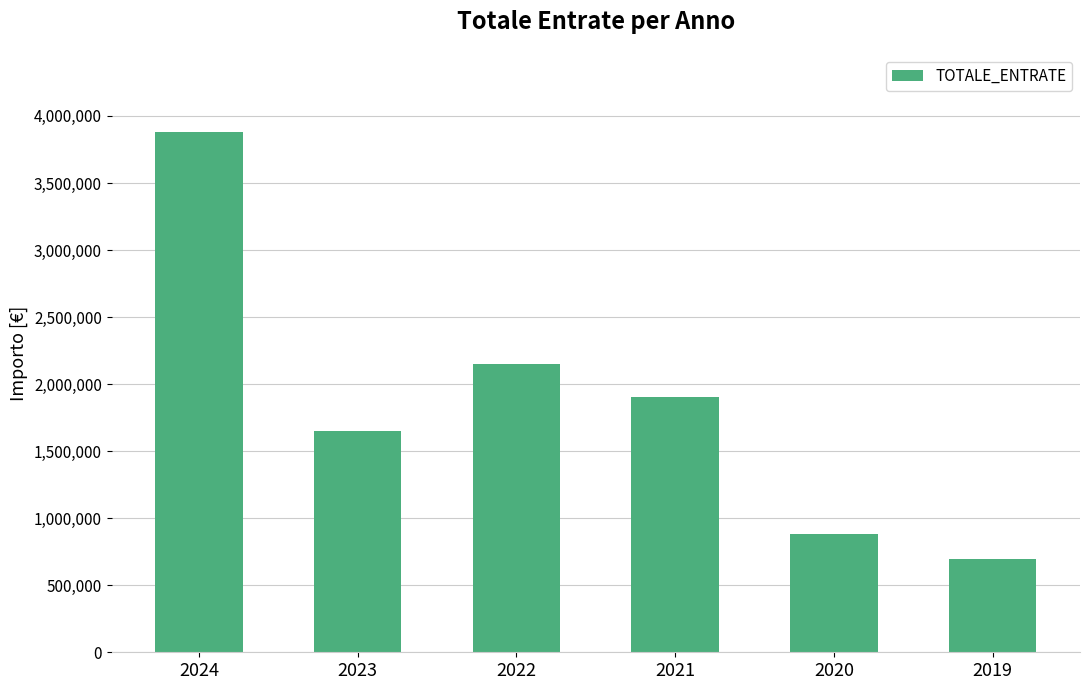

What is the difference between the values at 2023 and 2021?

252645.8